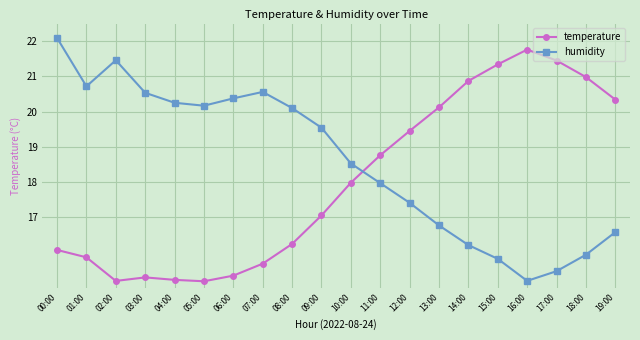

Which series changed the most between 08:00 and 14:00?

temperature